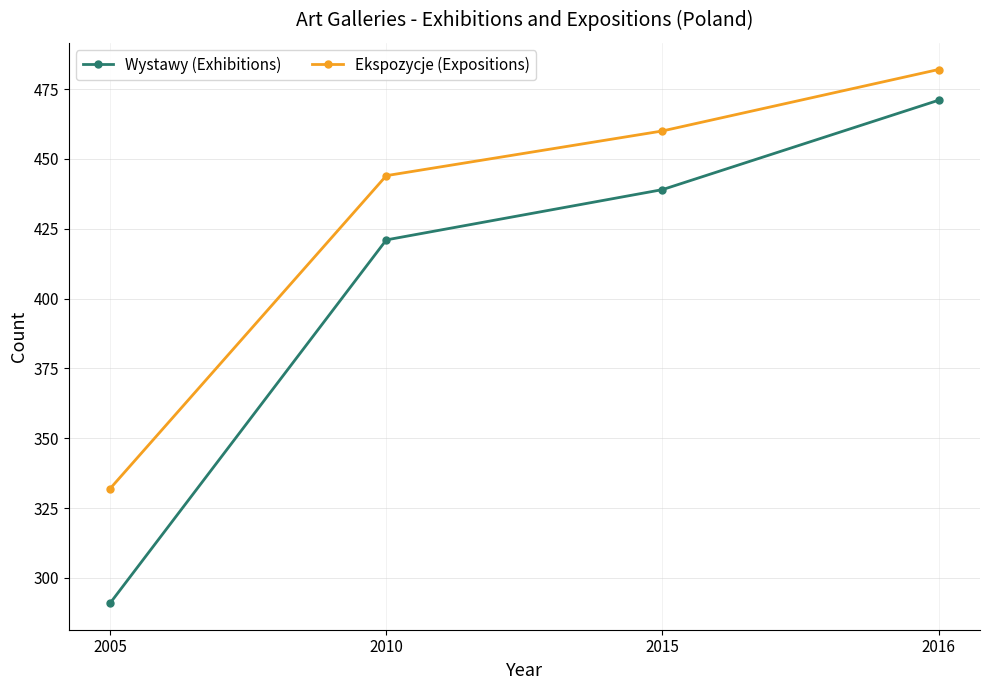

At which label is Wystawy (Exhibitions) closest to 381?

2010